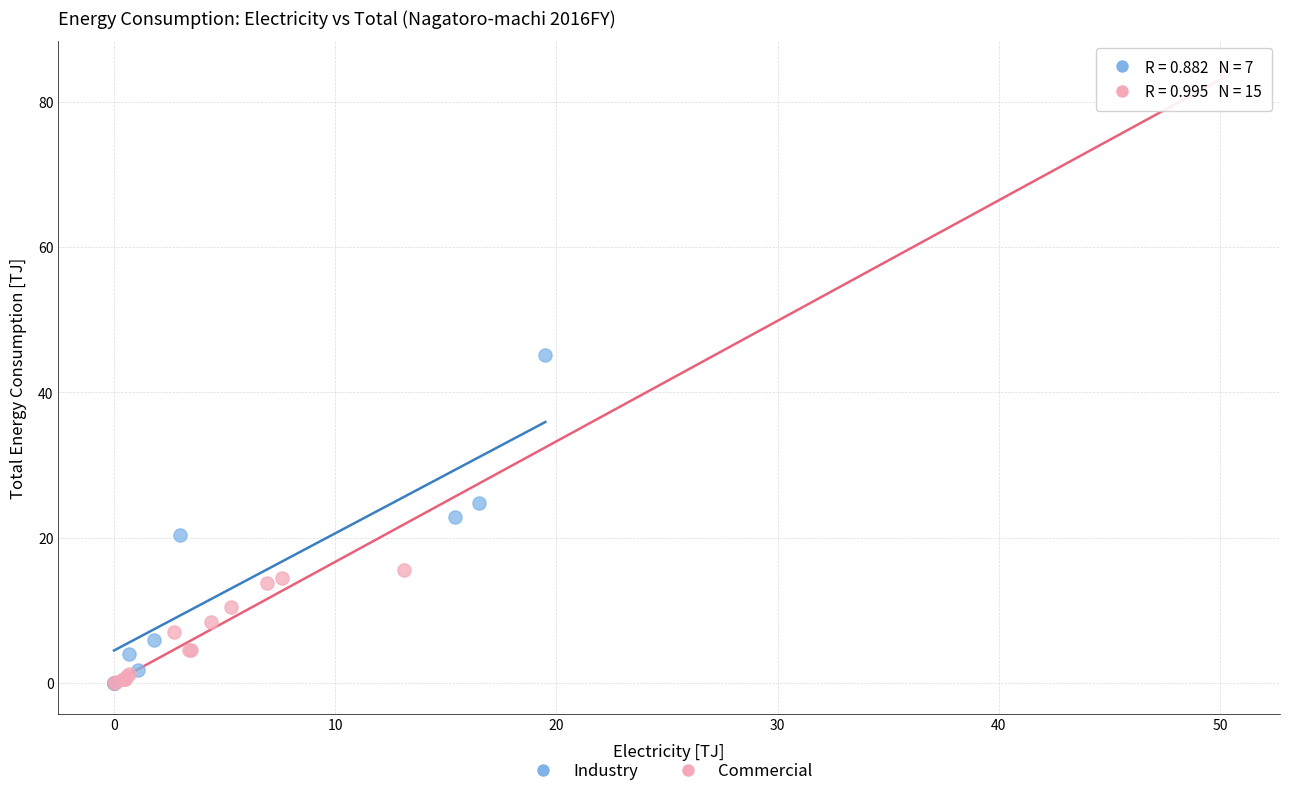

Which series has the largest Y range (max minus min)?

Commercial